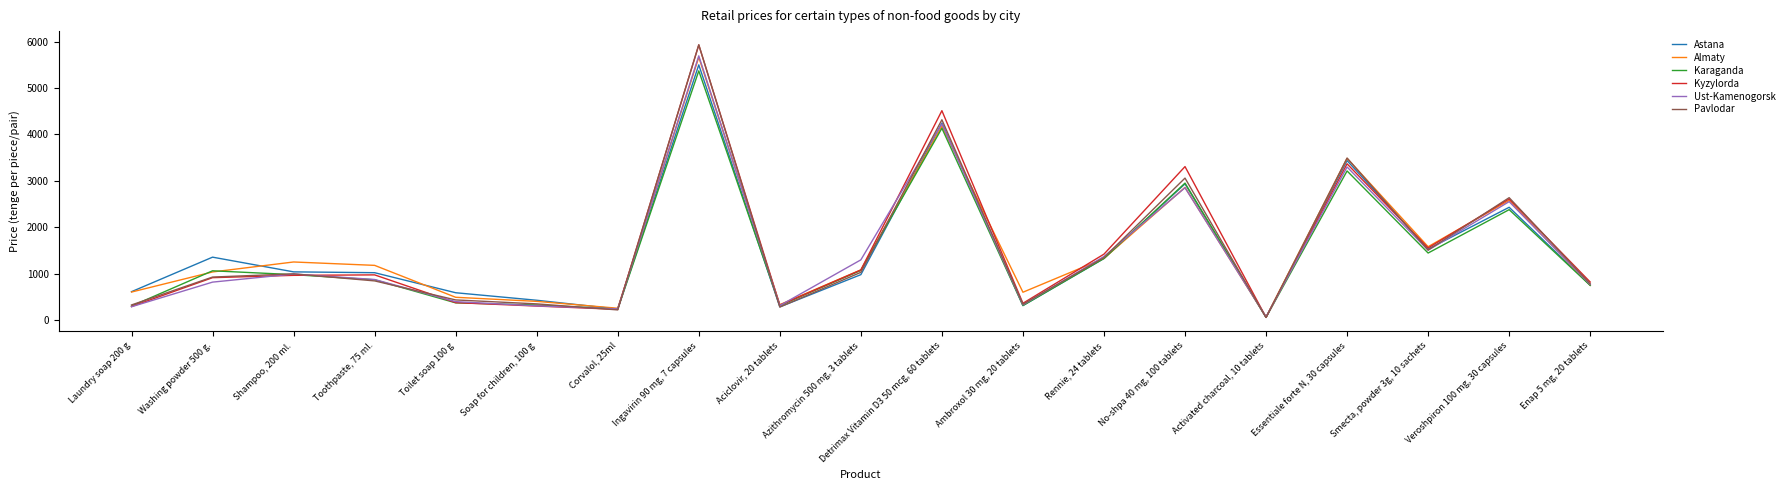

How many interior local peaks does the Pavlodar series have?

6